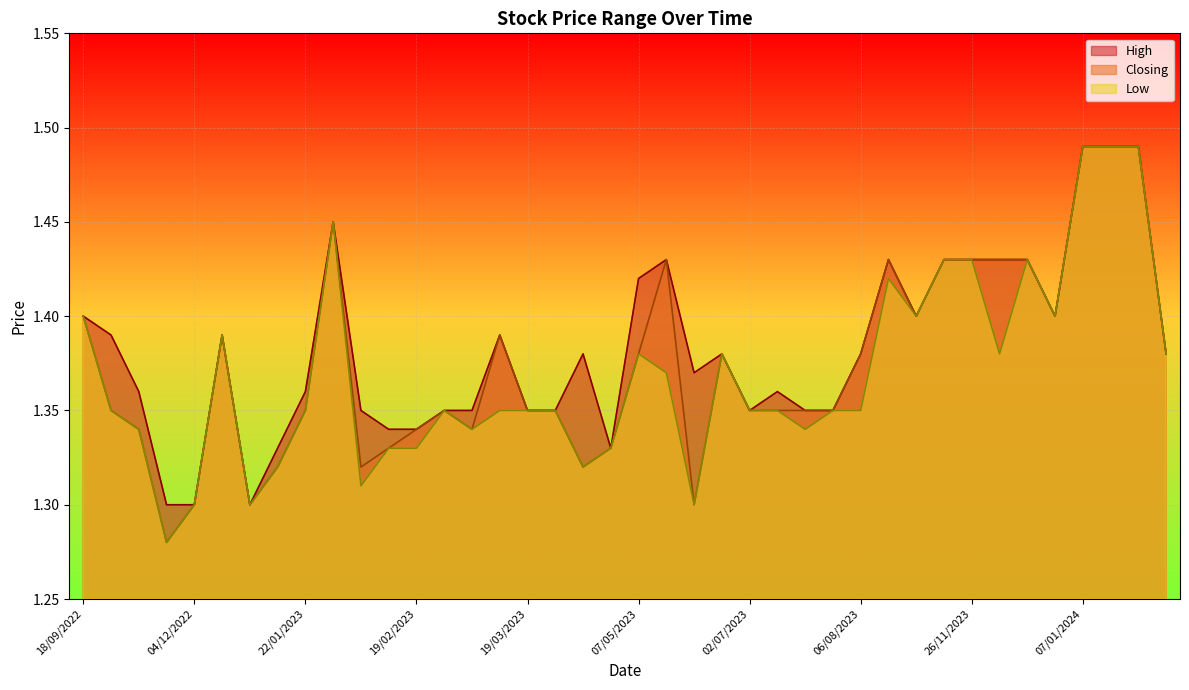

How many interior local valleys does the Closing series have?

8